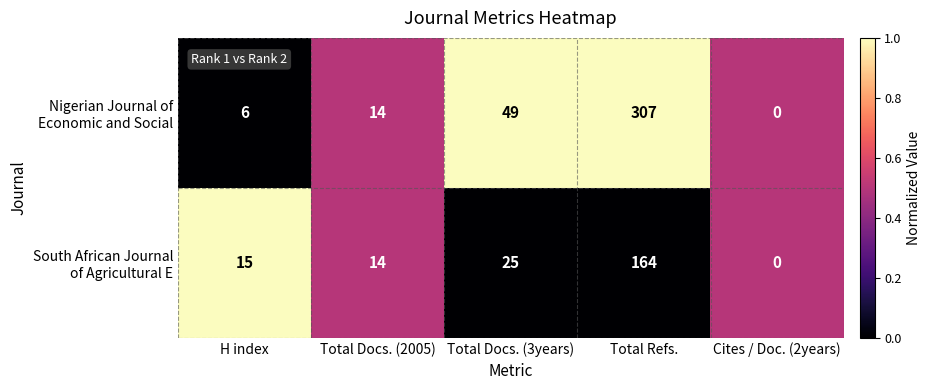

Which label corresponds to the largest value in the chart?

Total Refs.